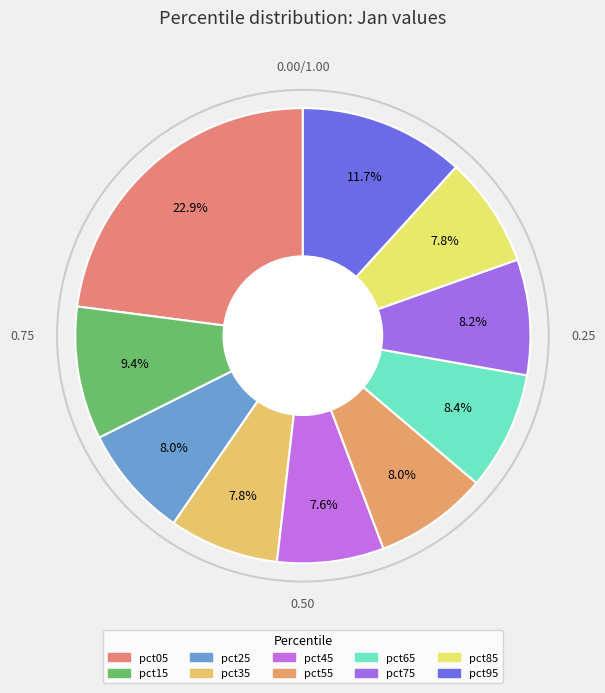

Is there any slice that represents more than half of the pie?

No